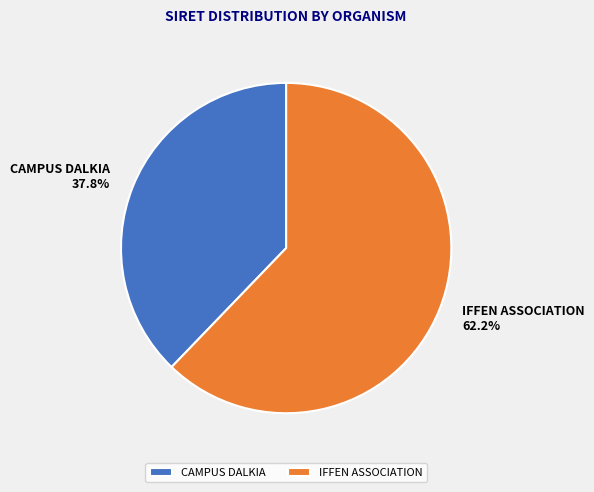

Does CAMPUS DALKIA represent more than half of the total?

No